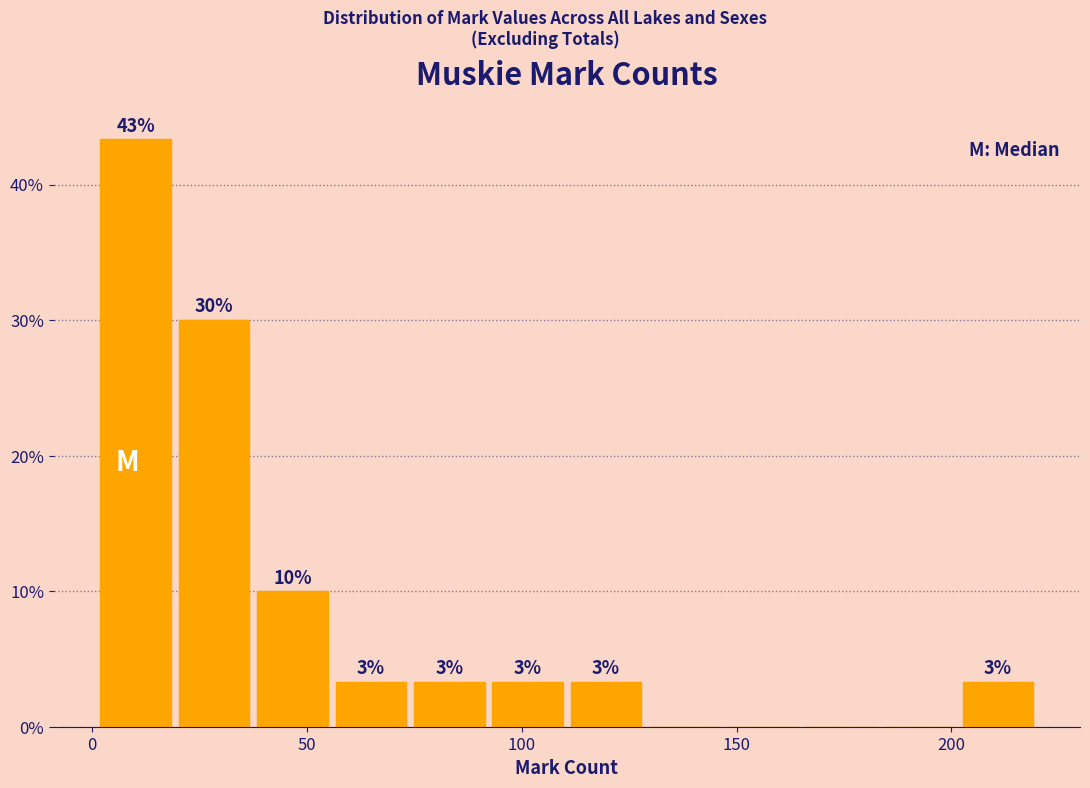

Read against the x-axis, roughly where is the centre of the tallest bar?

10